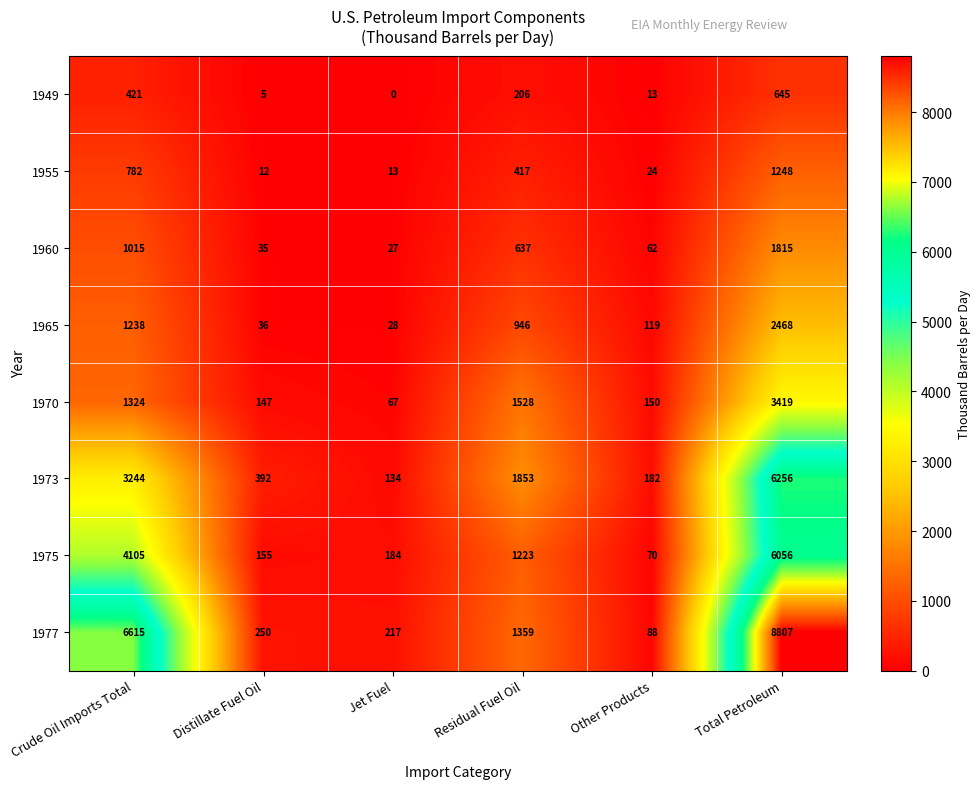

The 1973 series shows 652 at Distillate Fuel Oil. True or false?

False